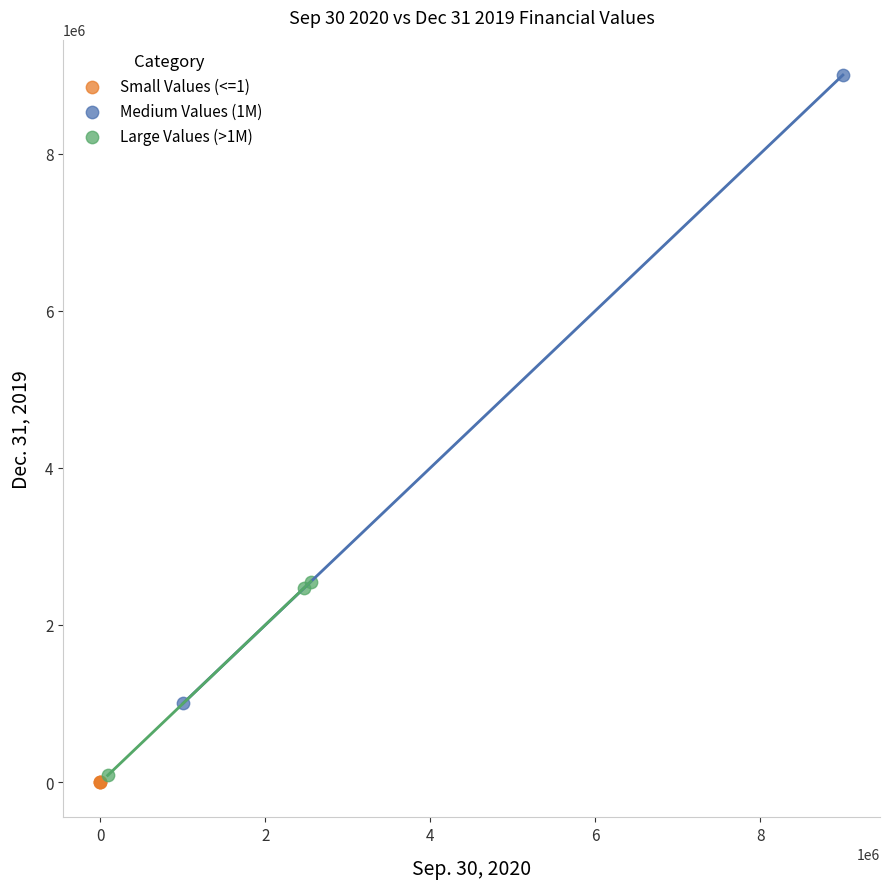

What are all the series names shown in the legend?

Small Values (<=1), Medium Values (1M), Large Values (>1M)